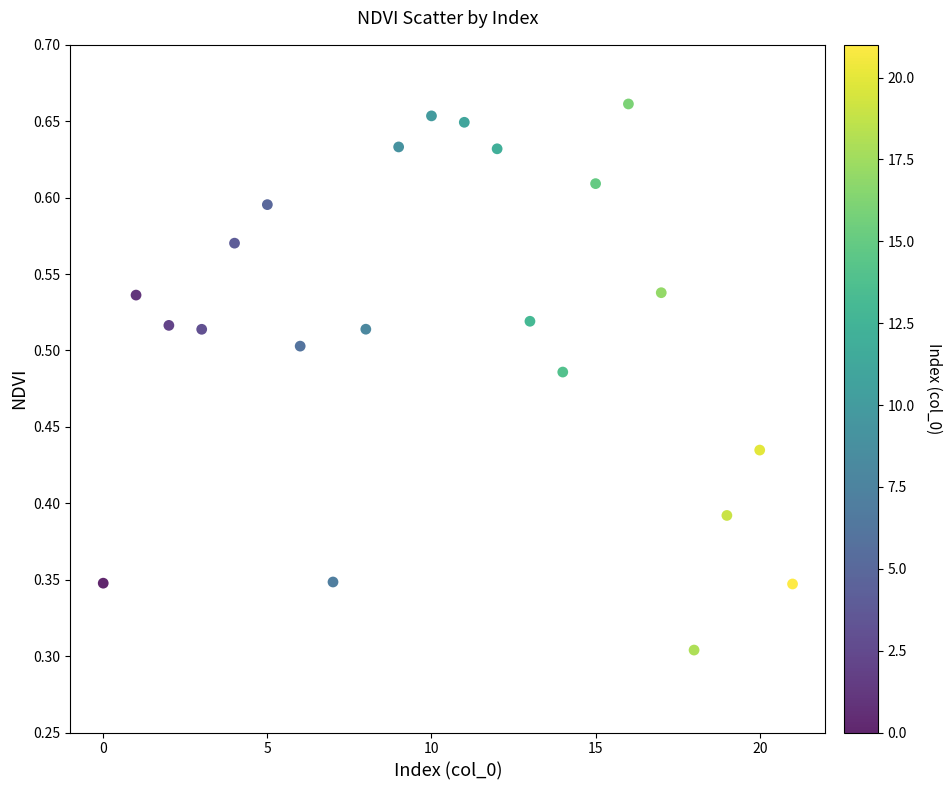

How many data points are displayed?

22